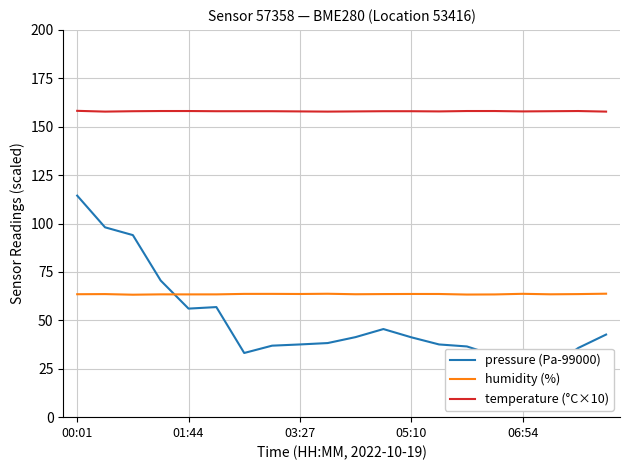

What is the lowest value of the temperature (°C×10) series?

157.8